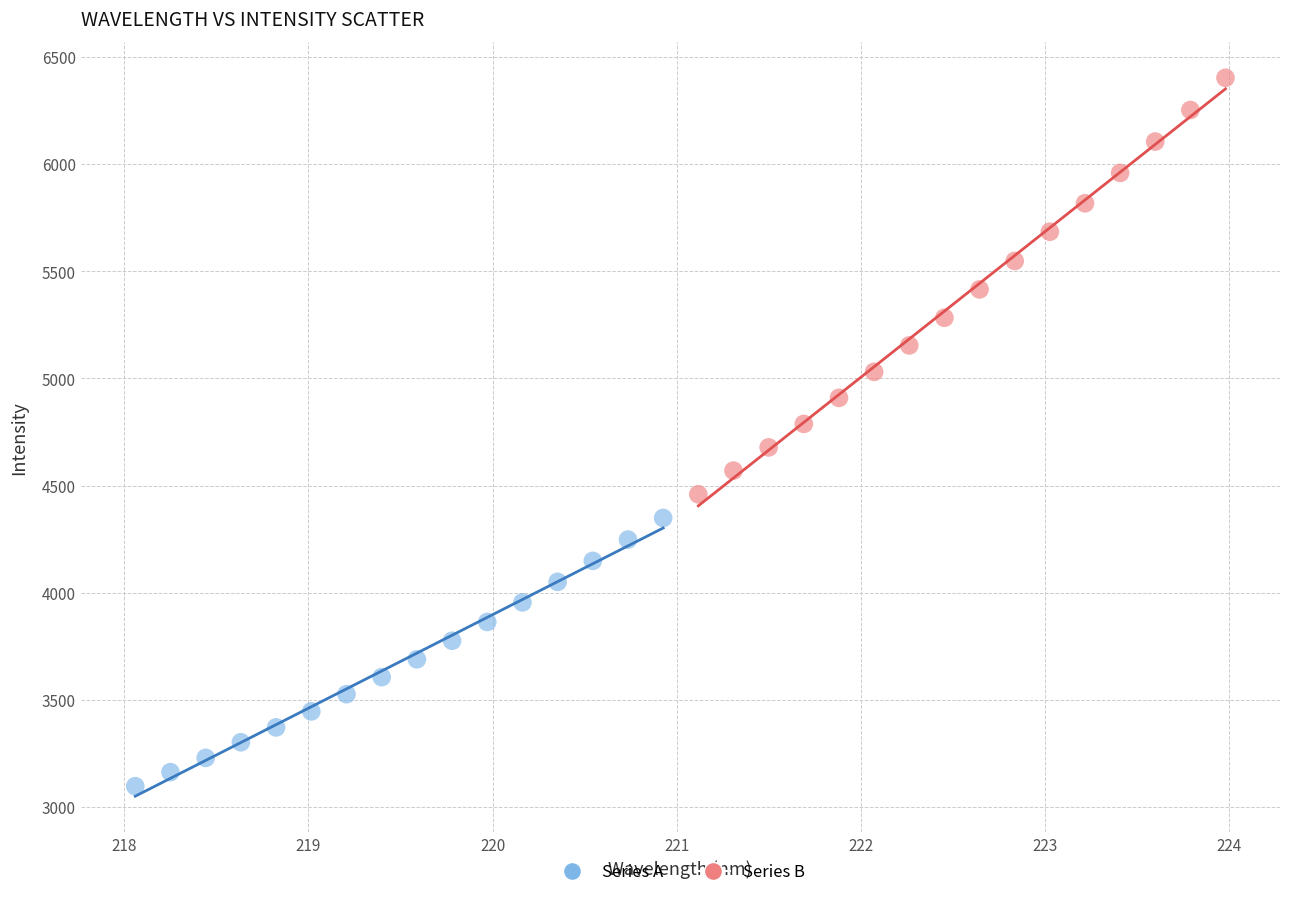

Which series reaches the maximum Y coordinate?

Series B